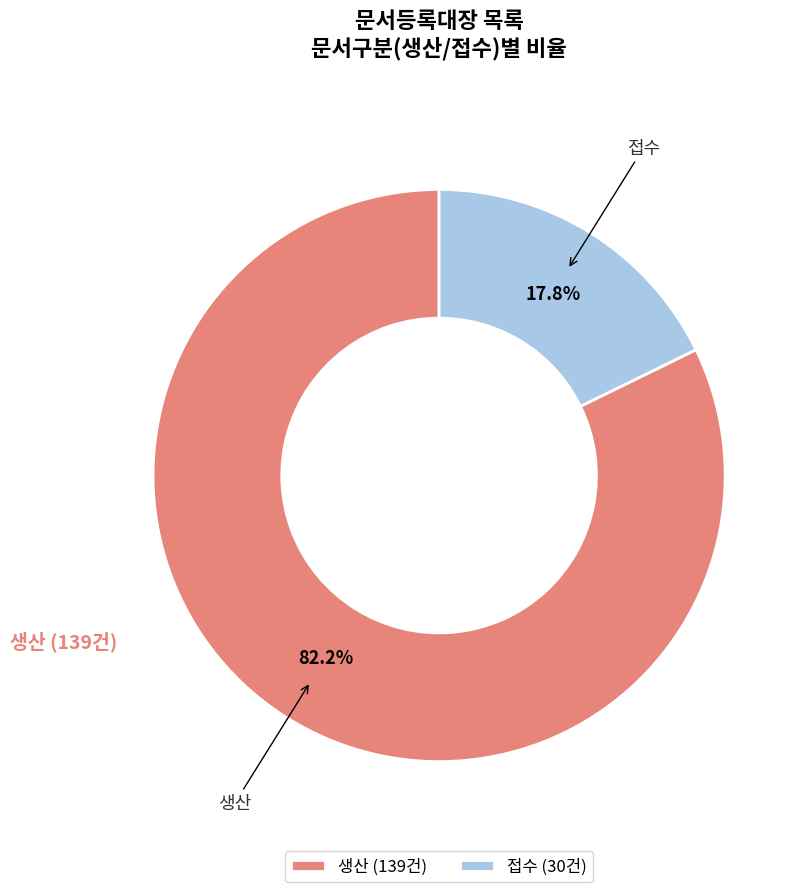

Which has a higher value, 접수 or 생산?

생산